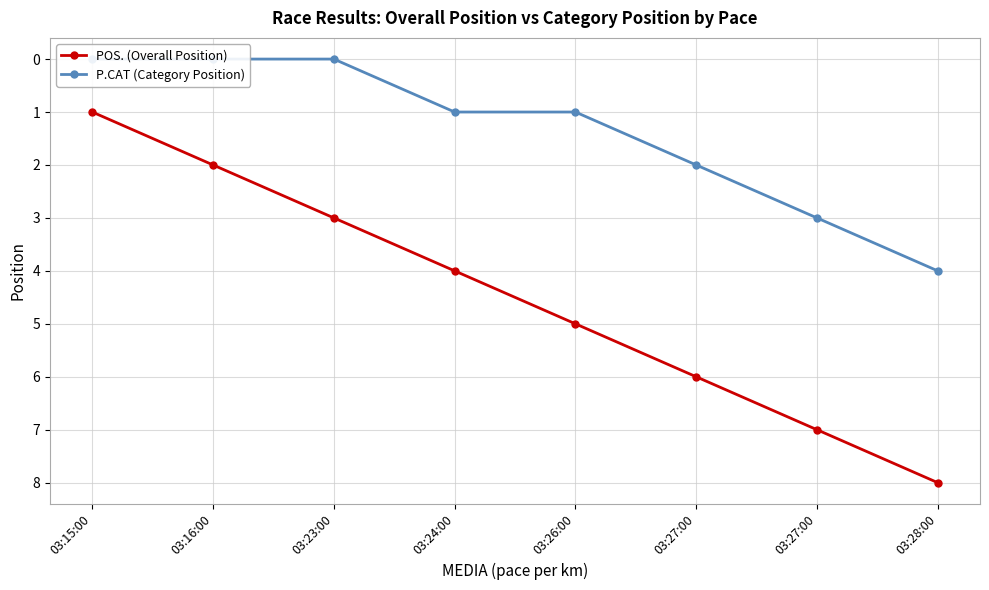

What is the difference between the highest and lowest values at 03:24:00?

3